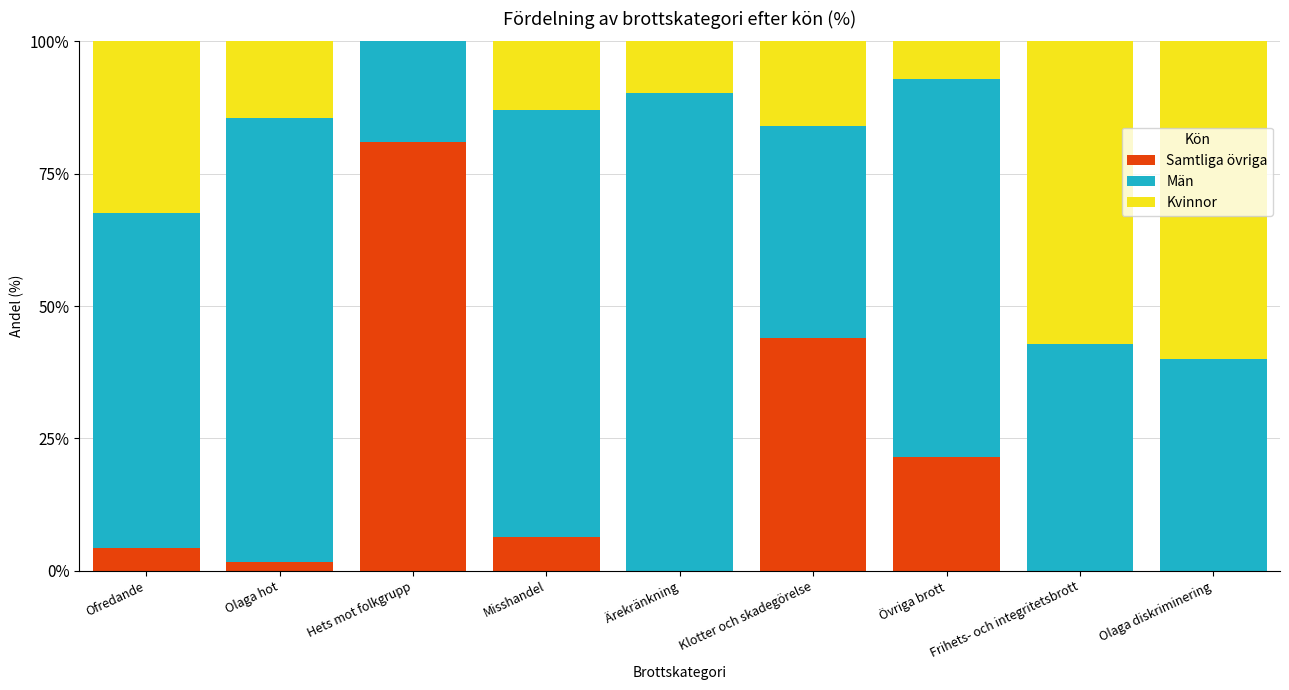

The Samtliga övriga series shows 44.0 at Klotter och skadegörelse. True or false?

True